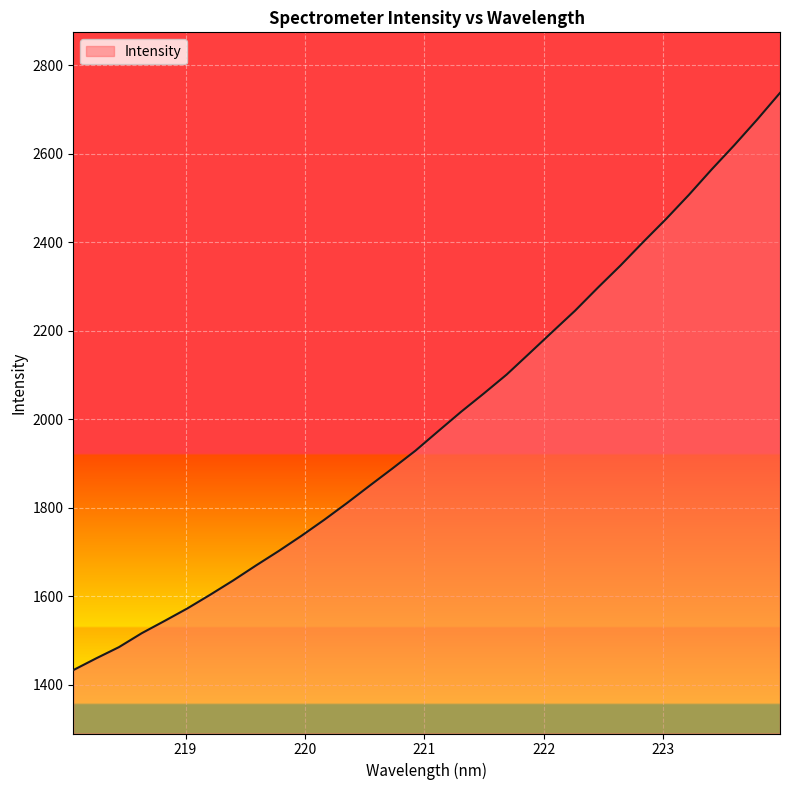

What is the difference between the maximum and minimum values?

1304.8